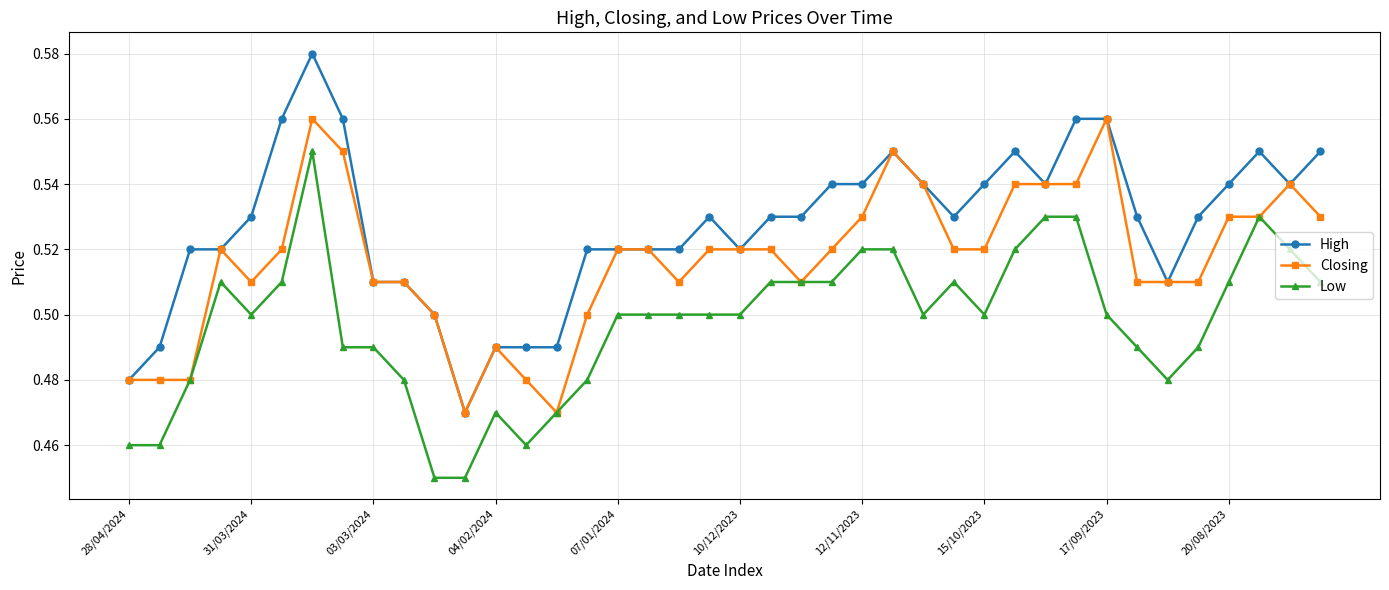

True or false: Low has more than 2 interior local peaks.

True